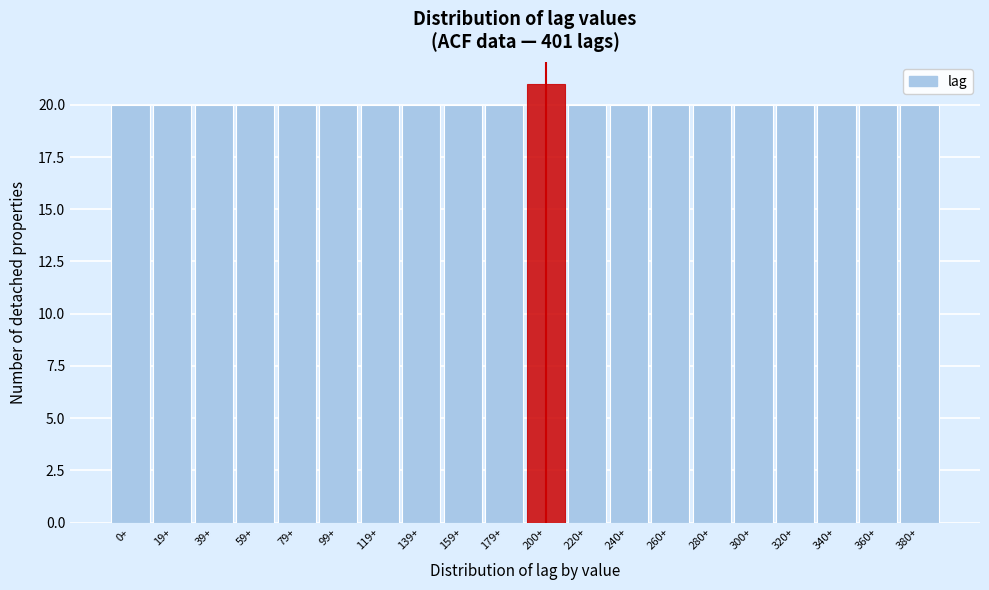

Reading left to right, list all the values displayed in this chart.

0+=20	19+=20	39+=20	59+=20	79+=20	99+=20	119+=20	139+=20	159+=20	179+=20	200+=21	220+=20	240+=20	260+=20	280+=20	300+=20	320+=20	340+=20	360+=20	380+=20